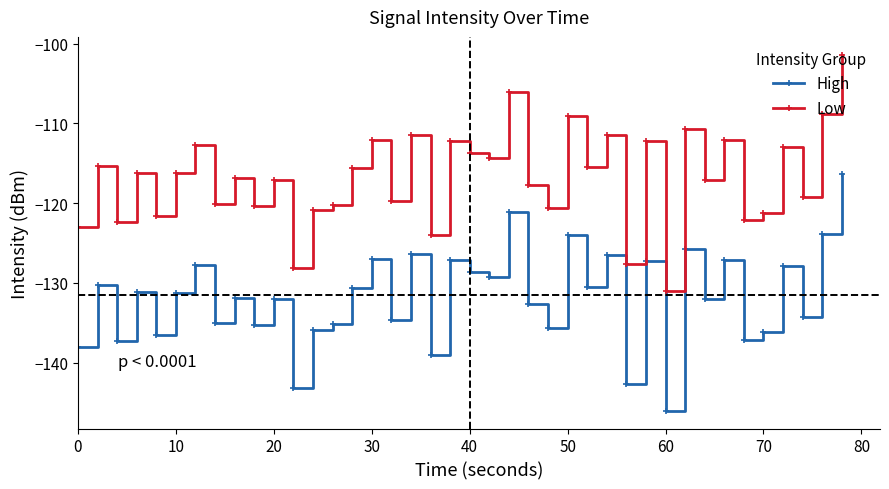

In High, how many points are lower than both neighbors (excluding endpoints)?

15